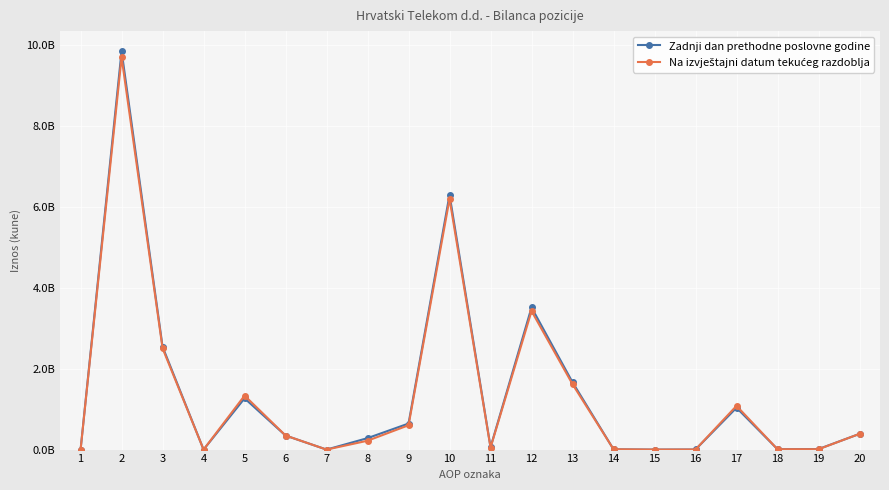

Between 5 and 10, which series saw the biggest shift?

Zadnji dan prethodne poslovne godine